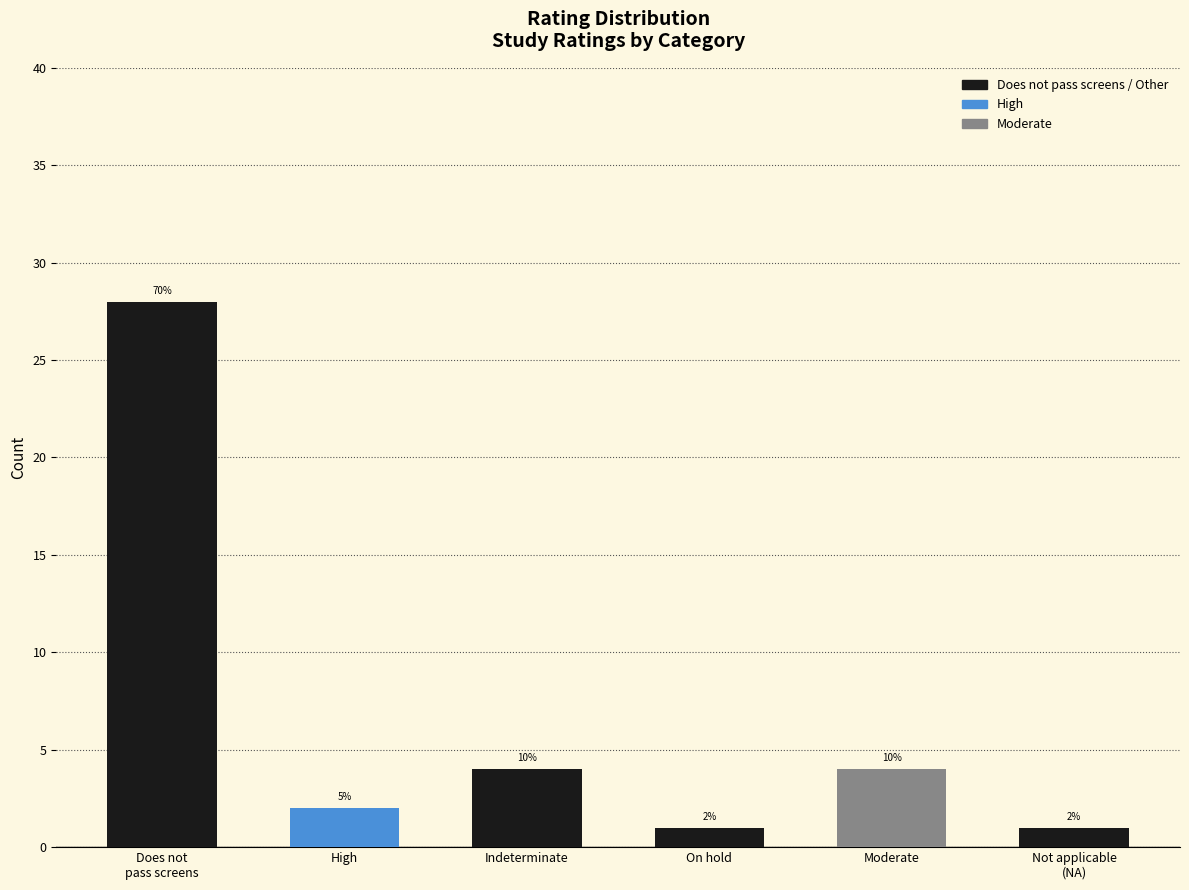

Rank the categories by value from lowest to highest.

On hold, Not applicable
(NA), High, Indeterminate, Moderate, Does not
pass screens